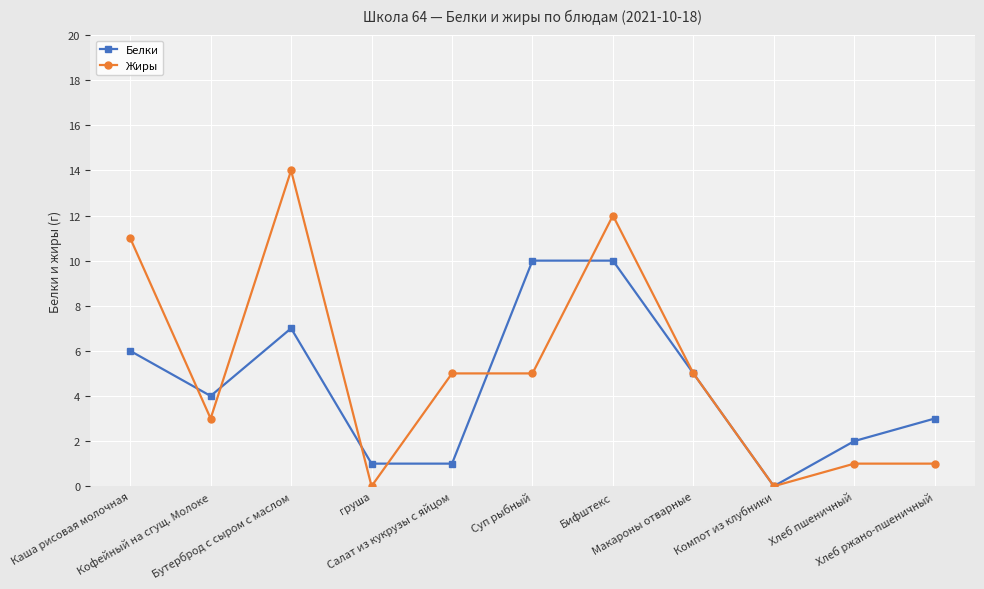

Is the value of Белки at Салат из кукрузы с яйцом greater than the value of Жиры at Компот из клубники?

Yes